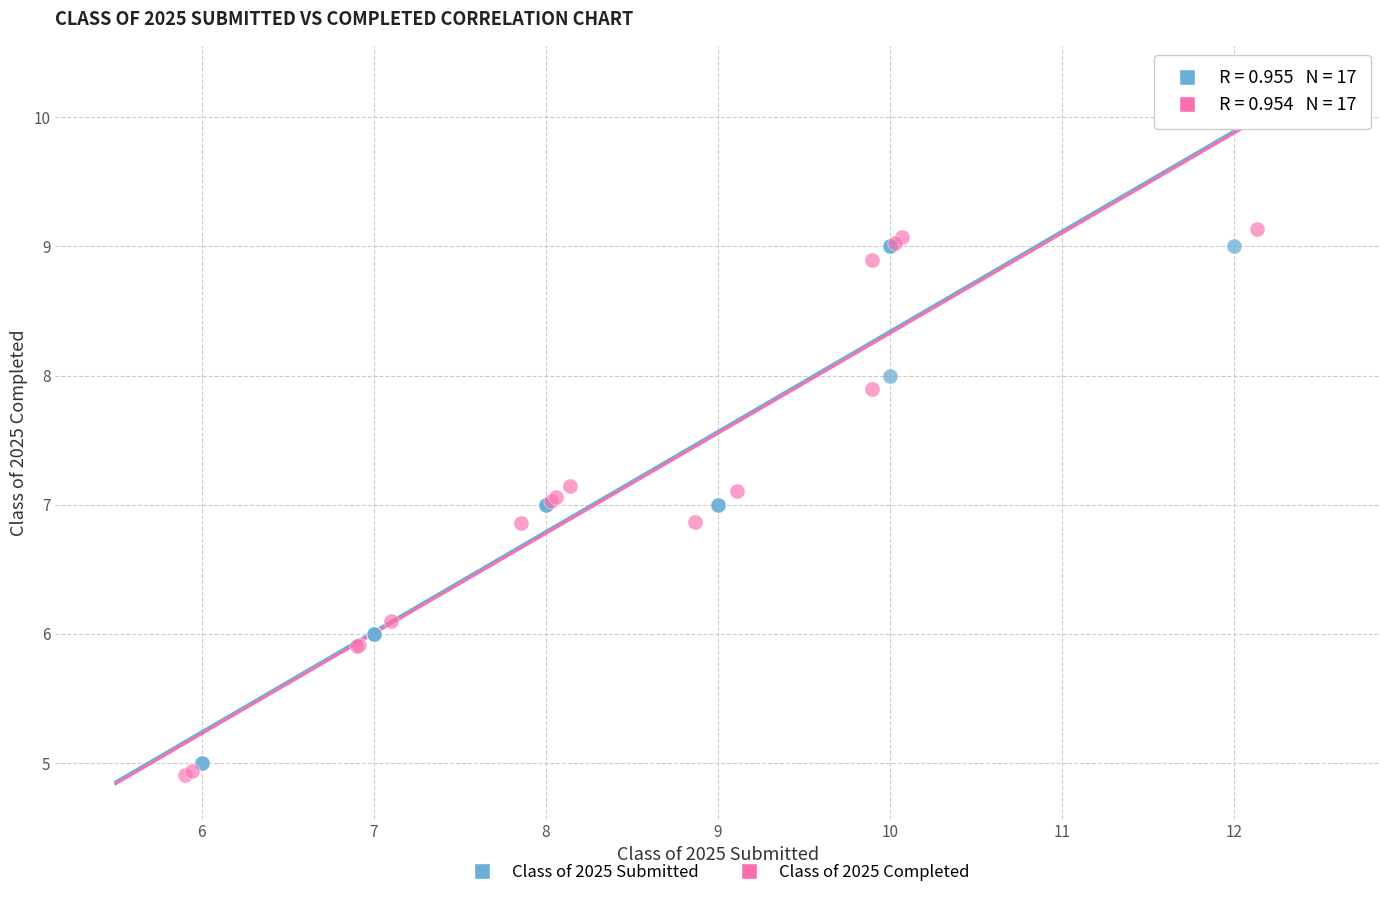

Which series has the largest Y range (max minus min)?

Class of 2025 Completed